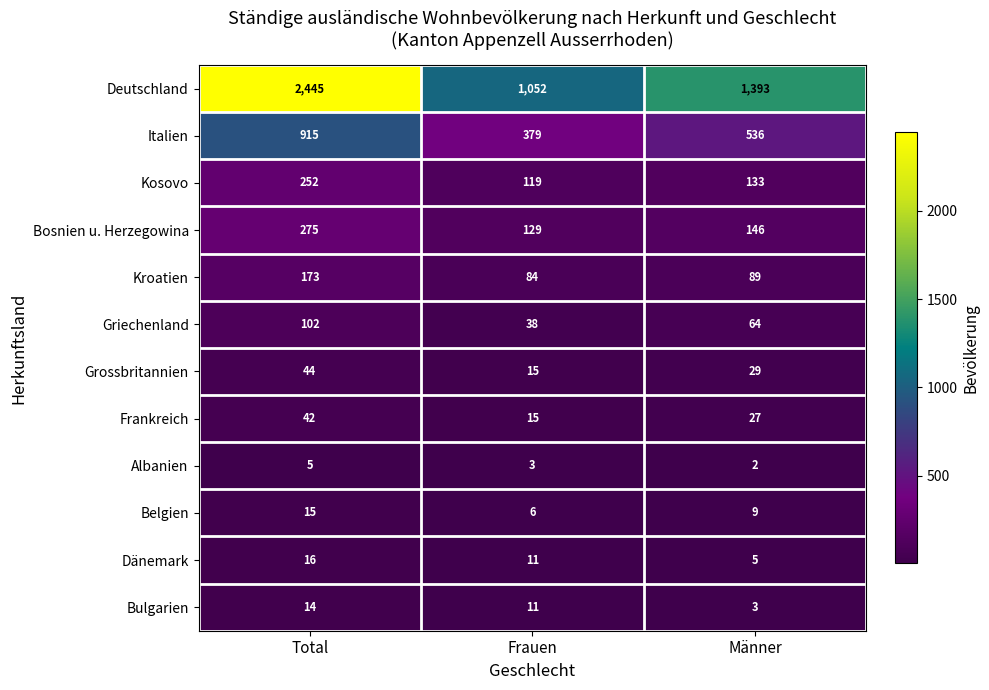

Between Frauen and Männer, which series saw the biggest shift?

Deutschland